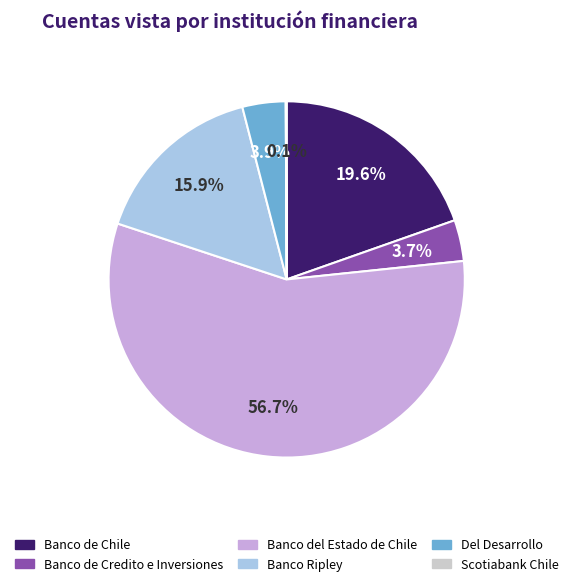

Is there any slice that represents more than half of the pie?

Yes